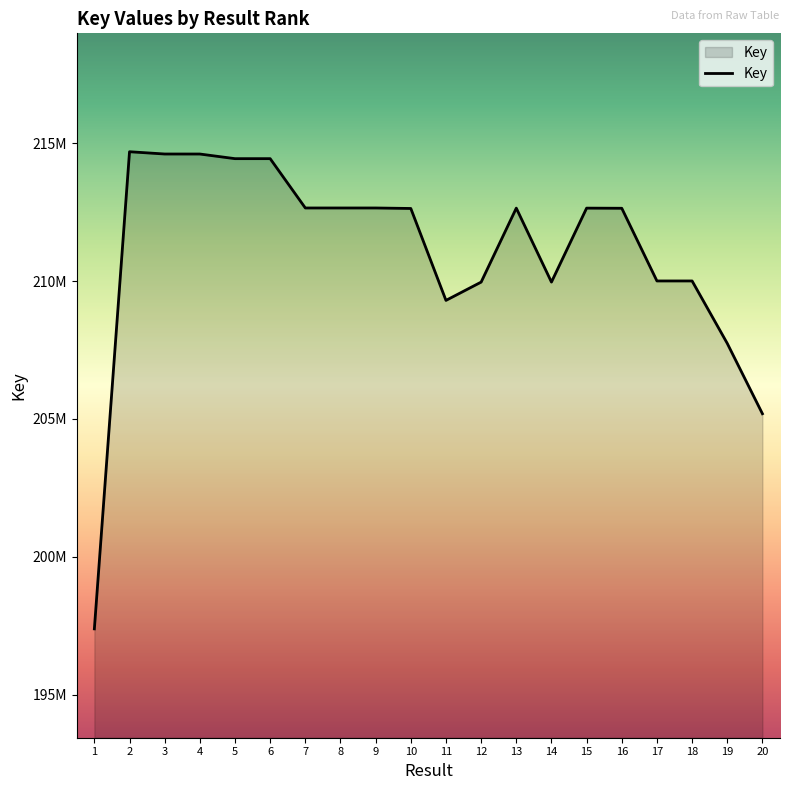

Reading left to right, transcribe all the data shown in this chart.

1=197387175	2=214691044	3=214608477	4=214607880	5=214439770	6=214439916	7=212651127	8=212651029	9=212650981	10=212633084	11=209299744	12=209962924	13=212645873	14=209963521	15=212645628	16=212640647	17=210004339	18=210004459	19=207740201	20=205189298